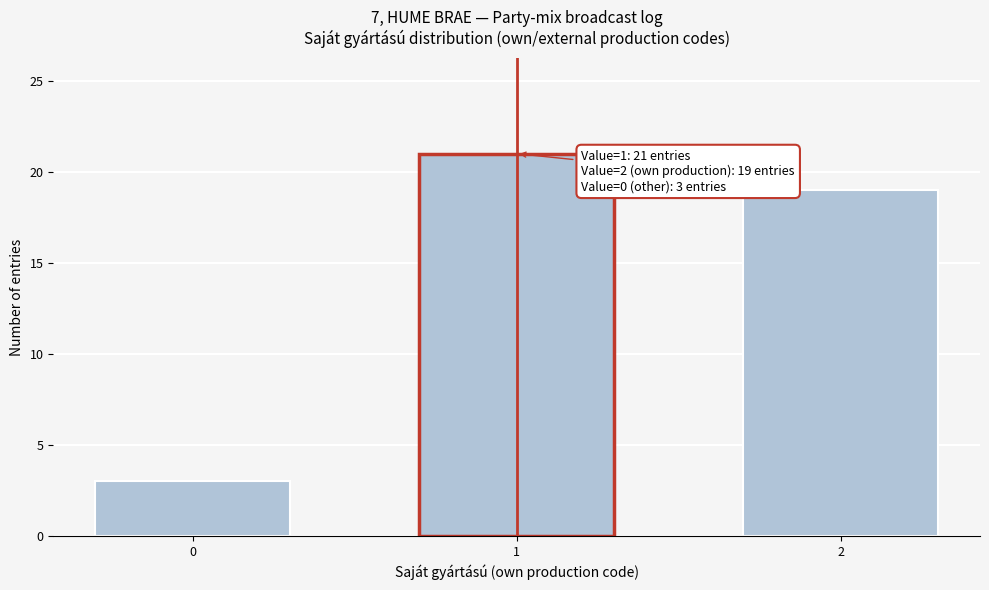

Reading left to right, extract all data points from this chart.

3	21	19